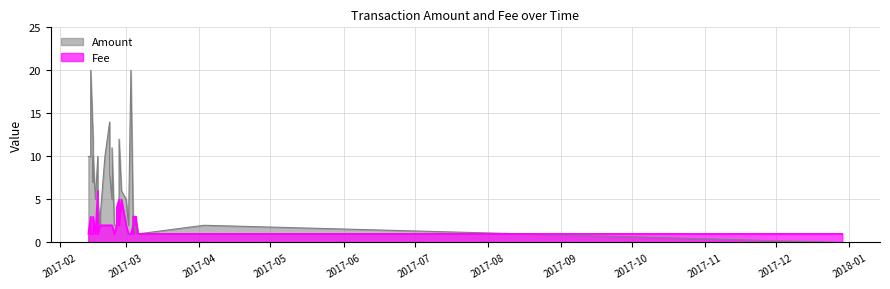

In Amount, how many points are higher than both neighbors (excluding endpoints)?

11